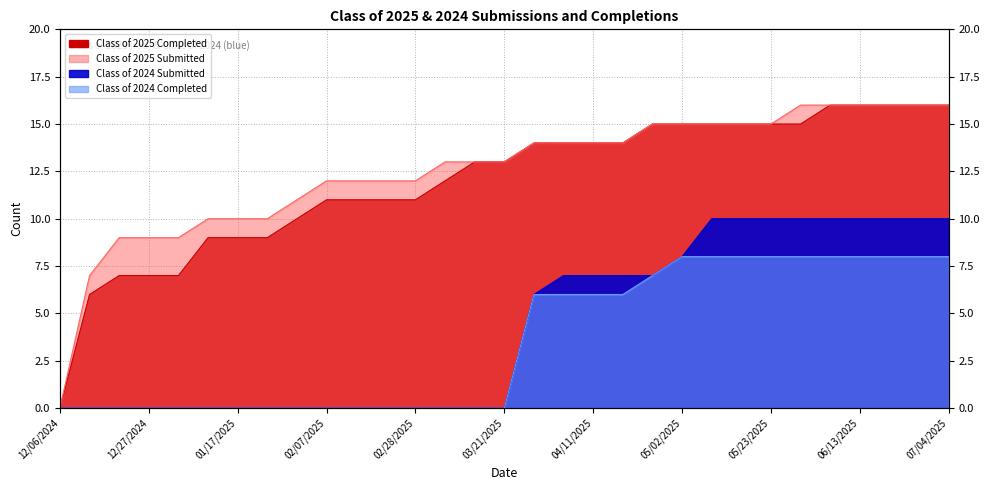

True or false: Class of 2024 Submitted has more than 0 interior local peaks.

False